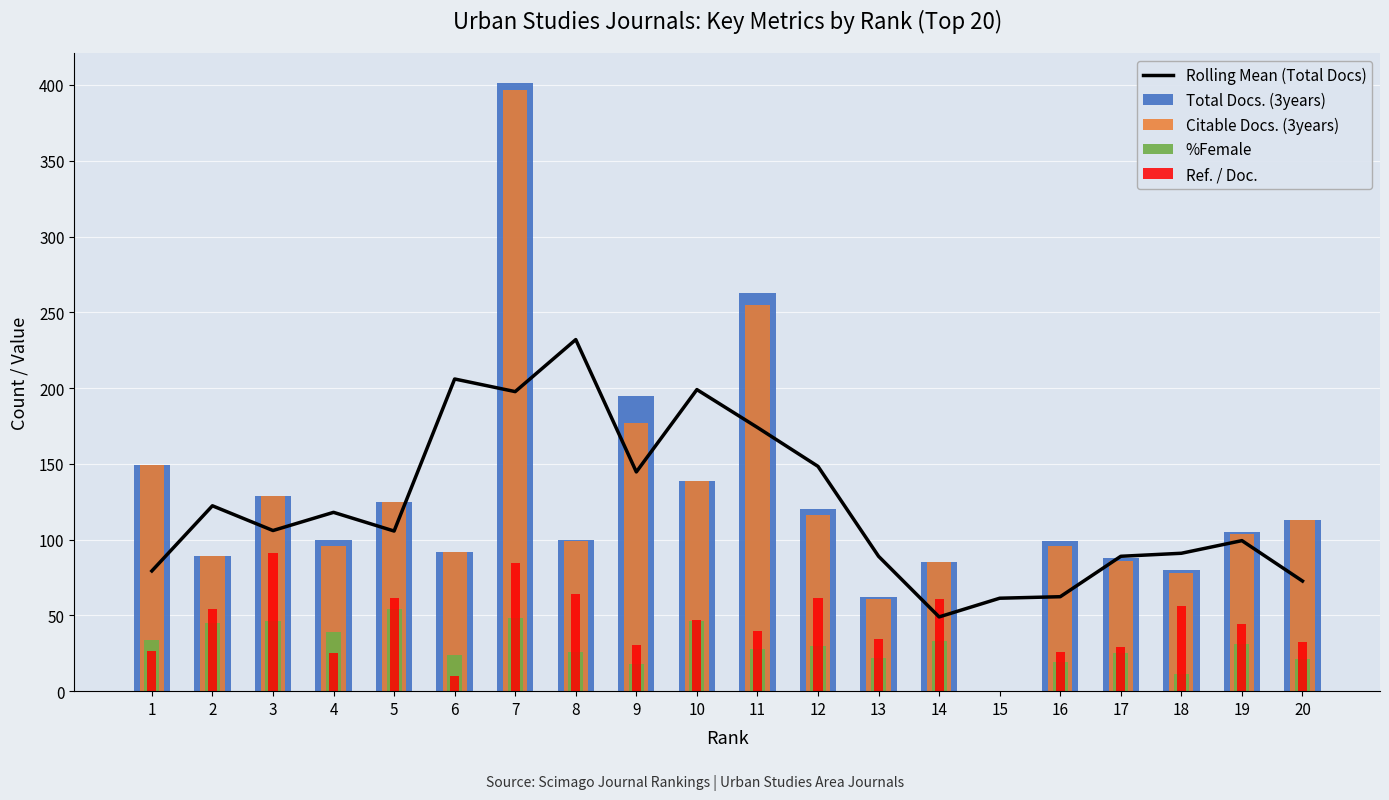

What is the value of the Citable Docs. (3years) bar at the 3rd from the left?

129.0